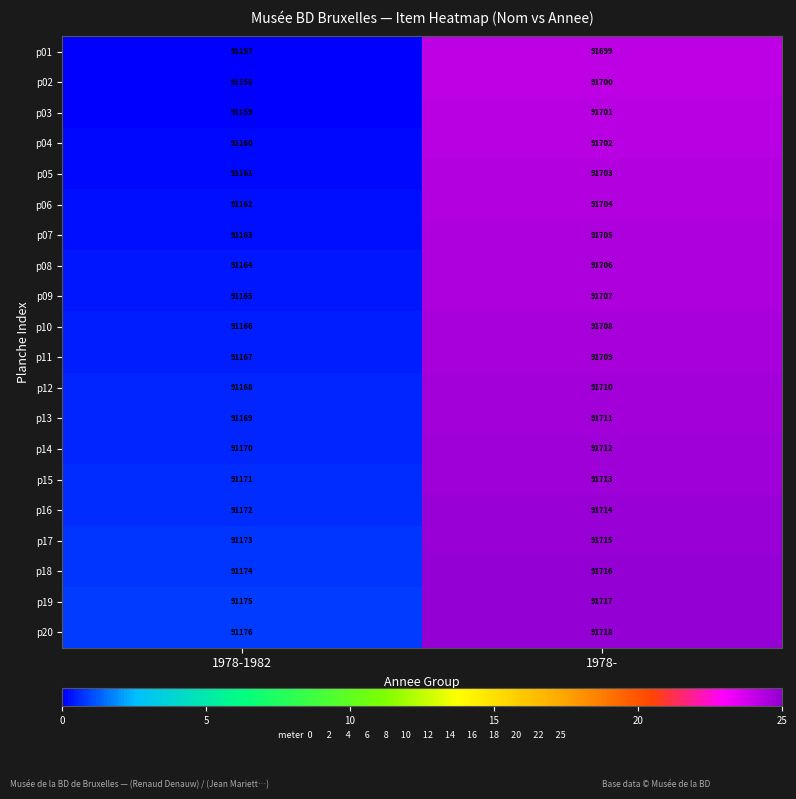

Is the value of p02 at 1978-1982 greater than the value of p05 at 1978-?

No